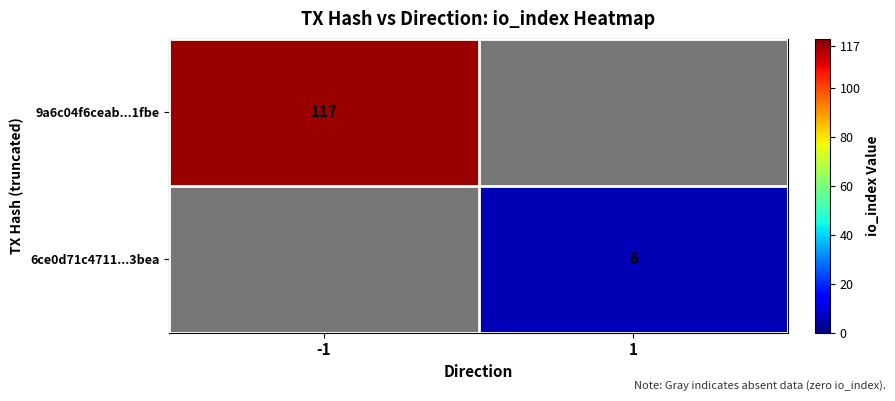

Is it true that 6ce0d71c4711...3bea equals 10 at 1?

False